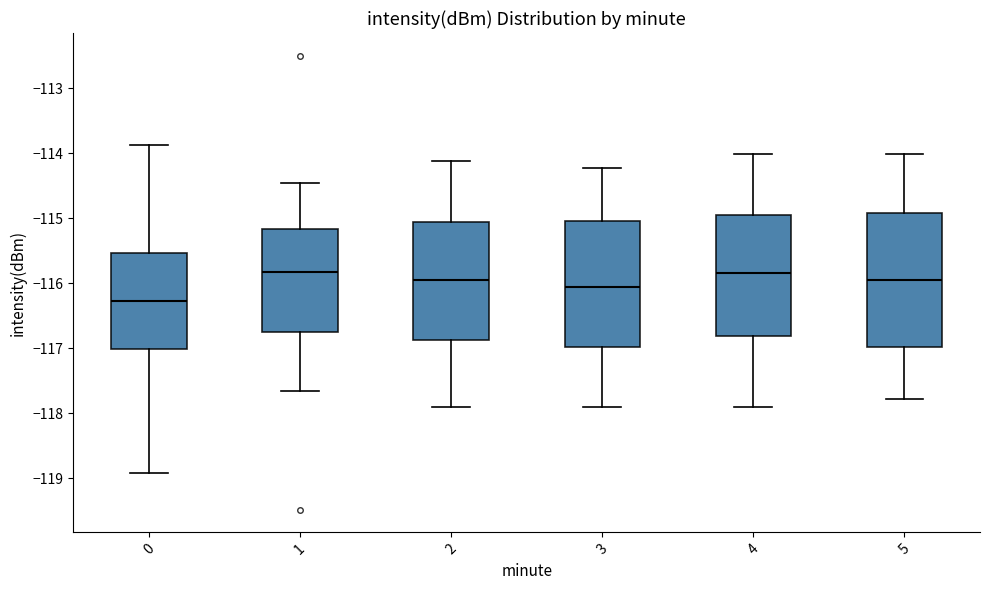

Reading left to right, read every box against the y-axis: the position of its median line, the range the box covers, and the ends of its whiskers. The values are not printed on the chart, so give them approximately, as read against the axis.

0: median -116.3, box -117.0 to -115.5, whiskers -118.9 to -113.9
1: median -115.8, box -116.8 to -115.2, whiskers -117.7 to -114.5
2: median -116.0, box -116.9 to -115.1, whiskers -117.9 to -114.1
3: median -116.1, box -117.0 to -115.0, whiskers -117.9 to -114.2
4: median -115.8, box -116.8 to -115.0, whiskers -117.9 to -114.0
5: median -116.0, box -117.0 to -114.9, whiskers -117.8 to -114.0